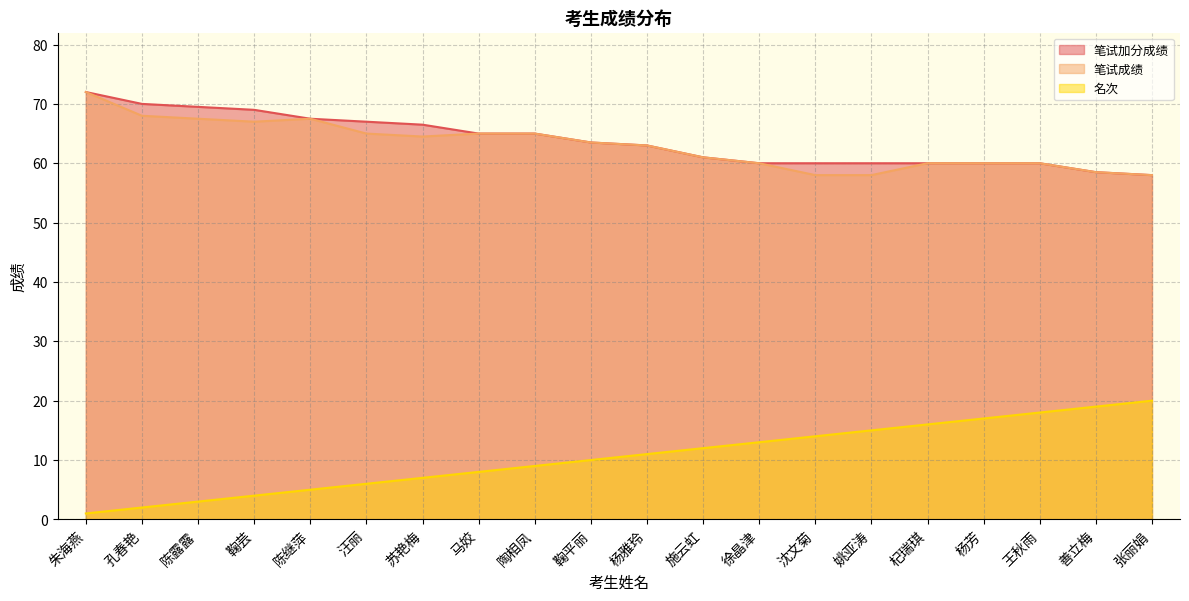

Does the chart have visible grid lines?

Yes